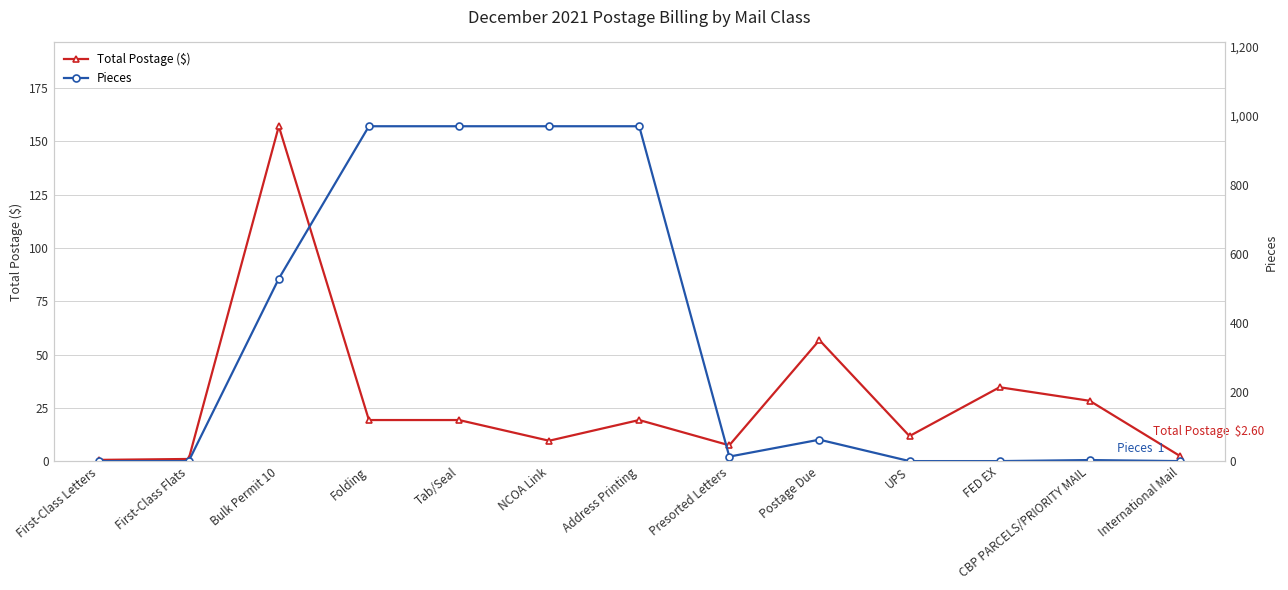

Which series has the largest total across all categories?

Pieces